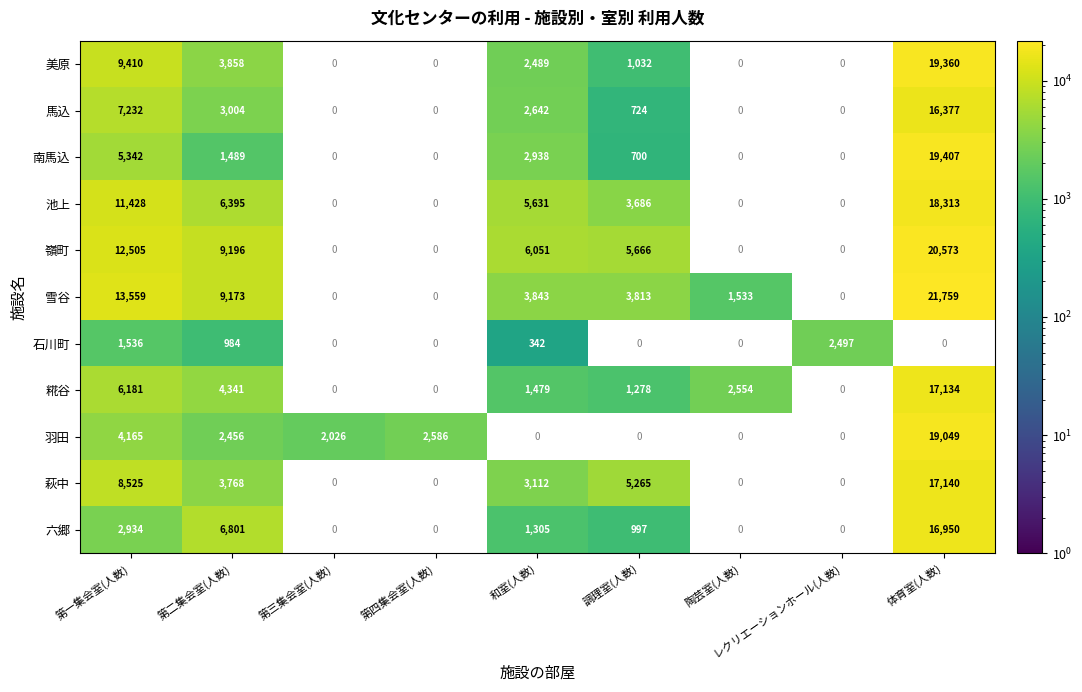

Which label corresponds to the smallest value in the chart?

和室(人数)